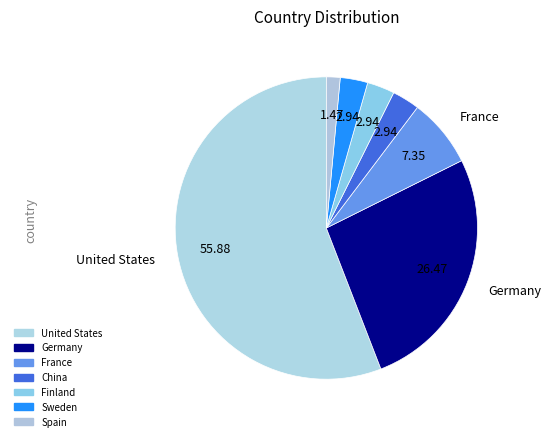

Is it true that United States is 43% of the pie?

False